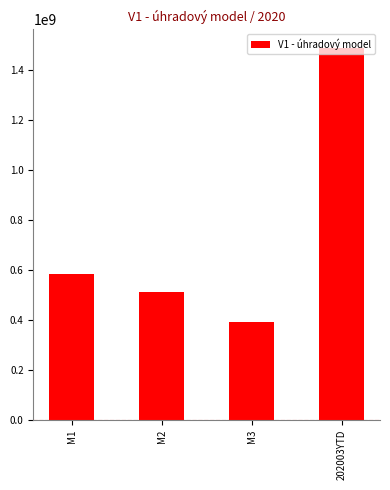

True or false: the data shows 1487934420.6 at 202003YTD.

True